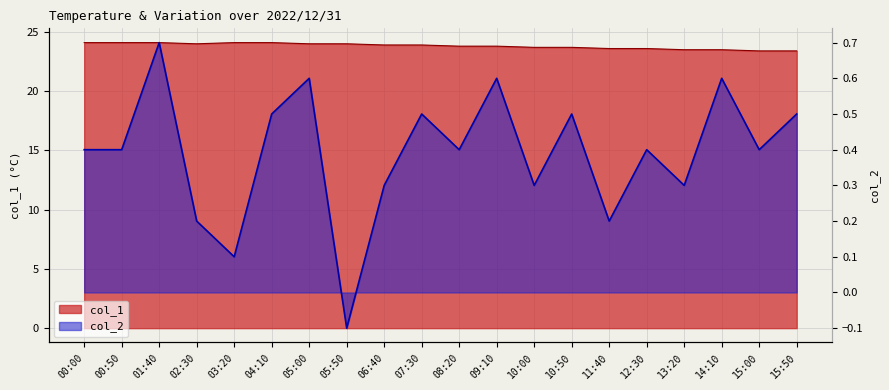

Which label corresponds to the largest value in the chart?

00:00